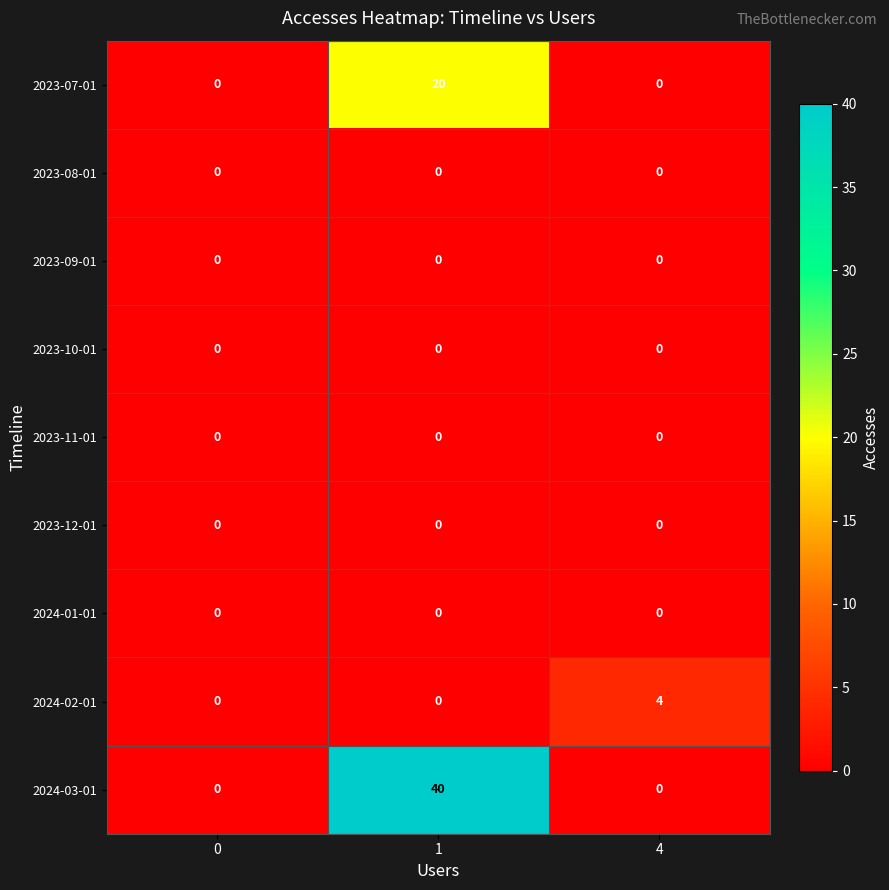

What is the difference between the highest and lowest values at 1?

40